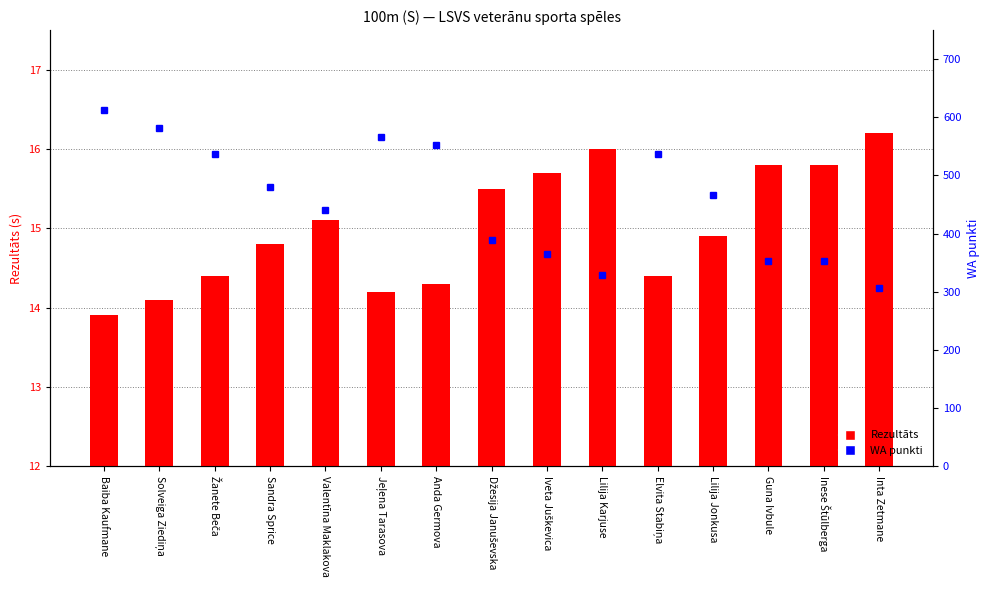

What is the lowest value of the WA series?

306.0